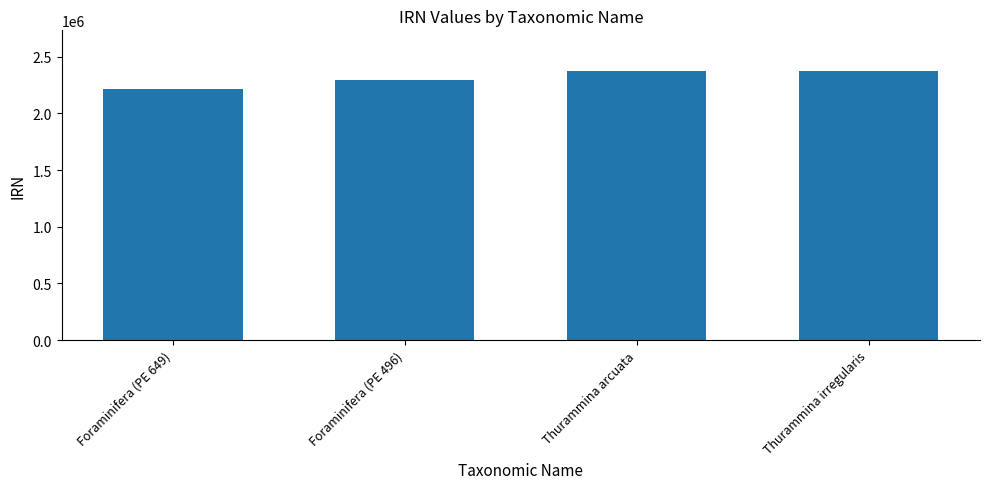

How many series are shown in this chart?

1